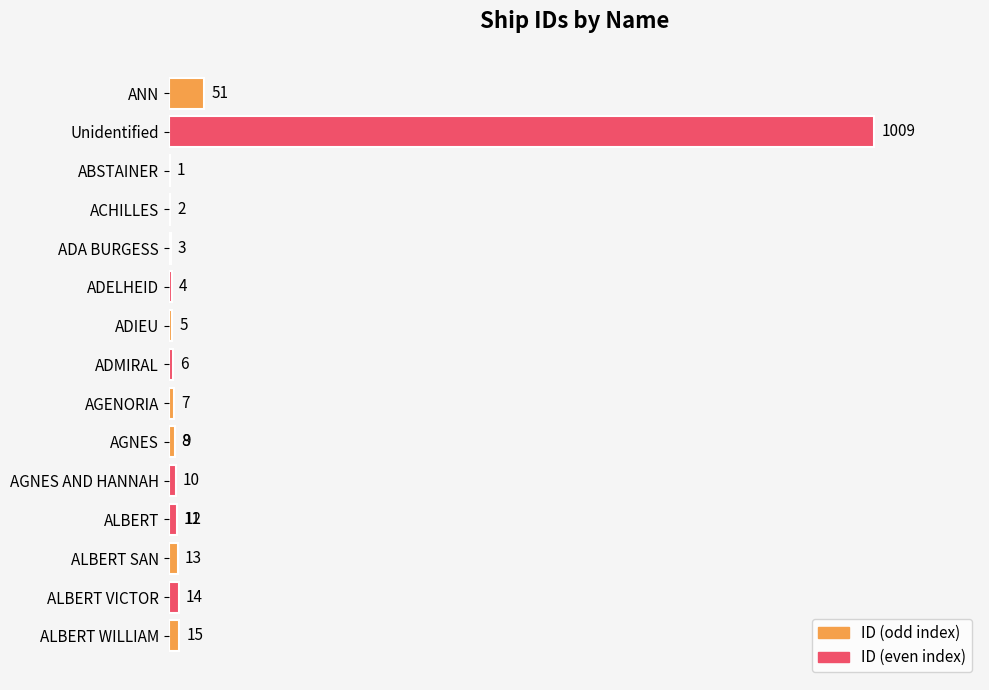

What is the average value?

69